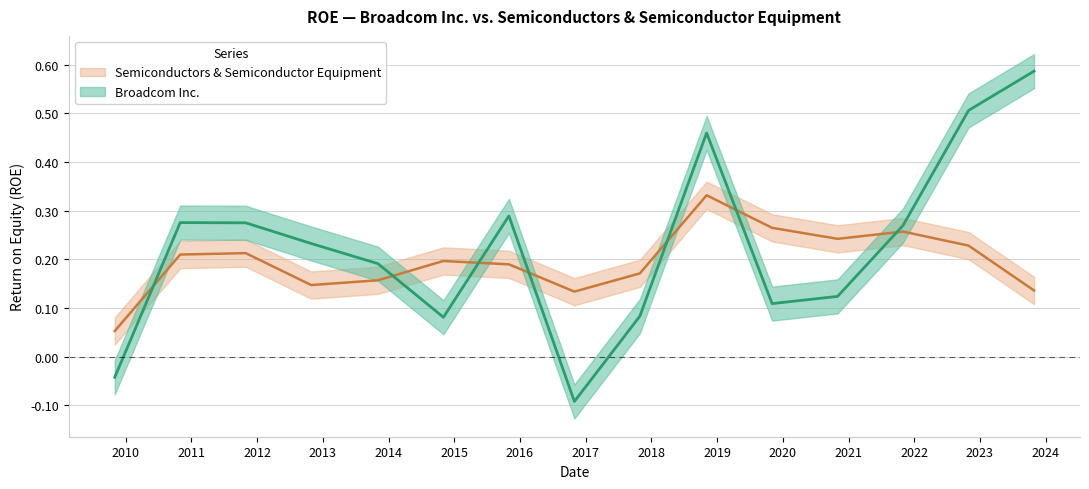

What is the difference between the maximum and minimum values in the Semiconductors & Semiconductor Equipment series?

0.3